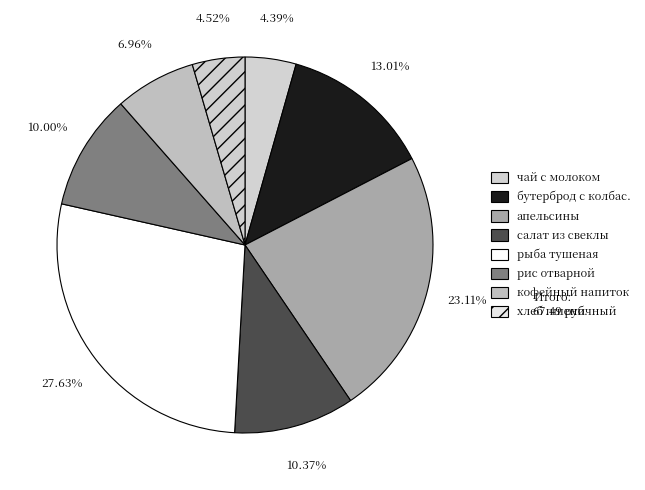

Is the sum of салат из свеклы and апельсины greater than half?

No